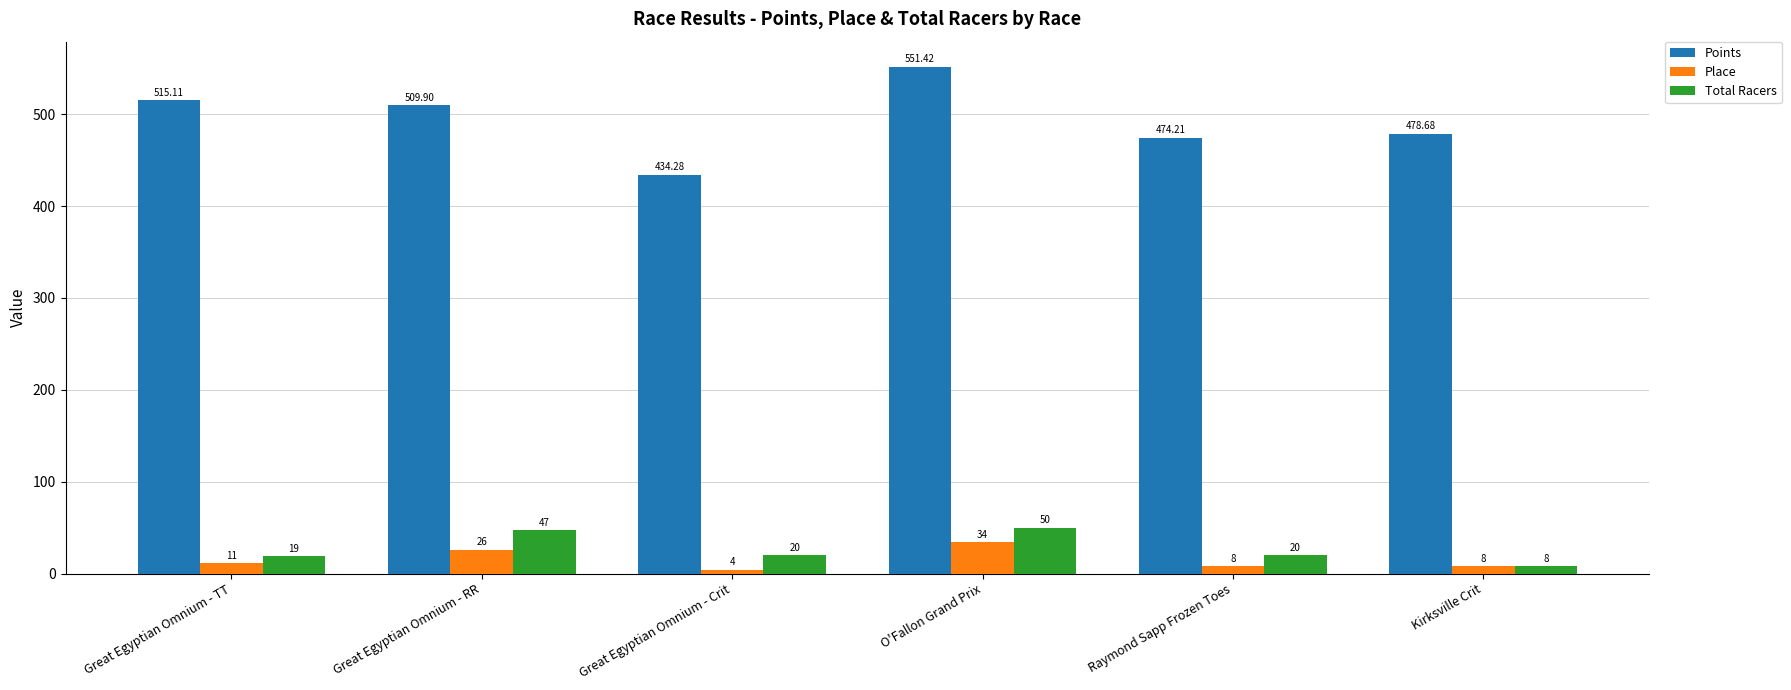

Which series has the largest range (max minus min)?

Points